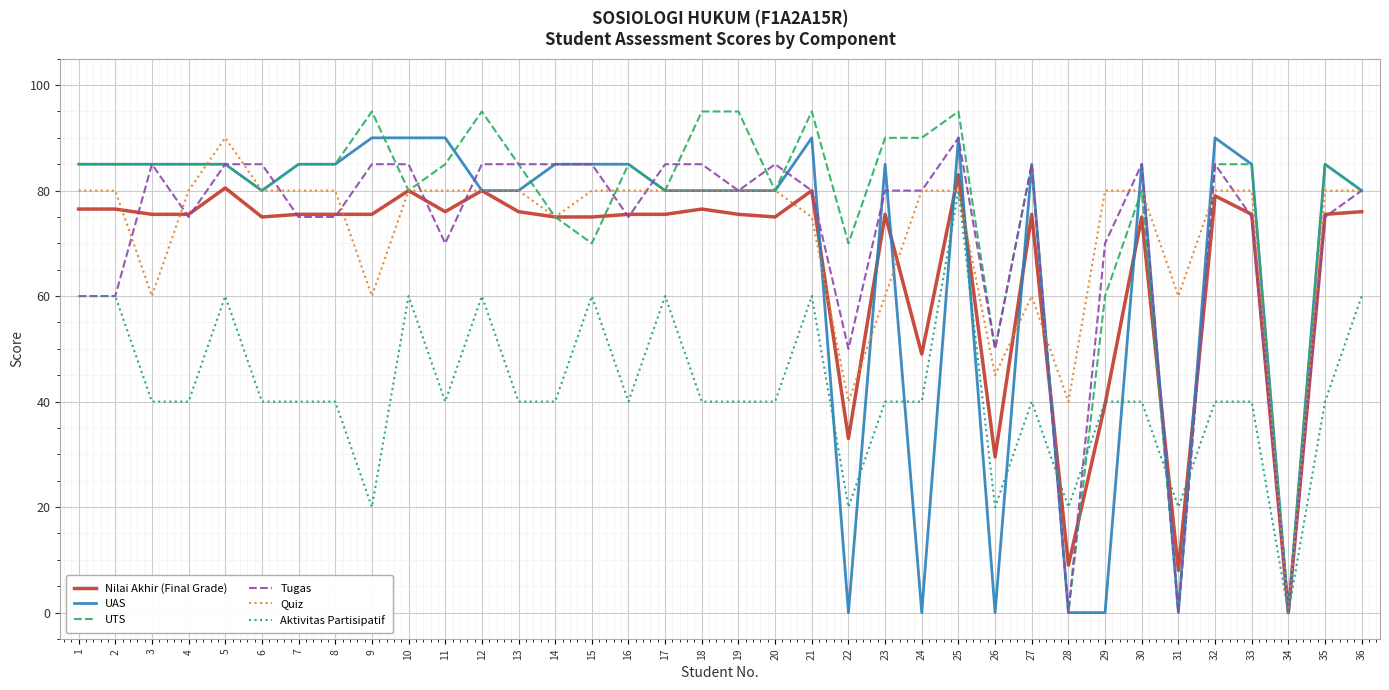

True or false: UTS has more than 2 points higher than both neighbors.

True